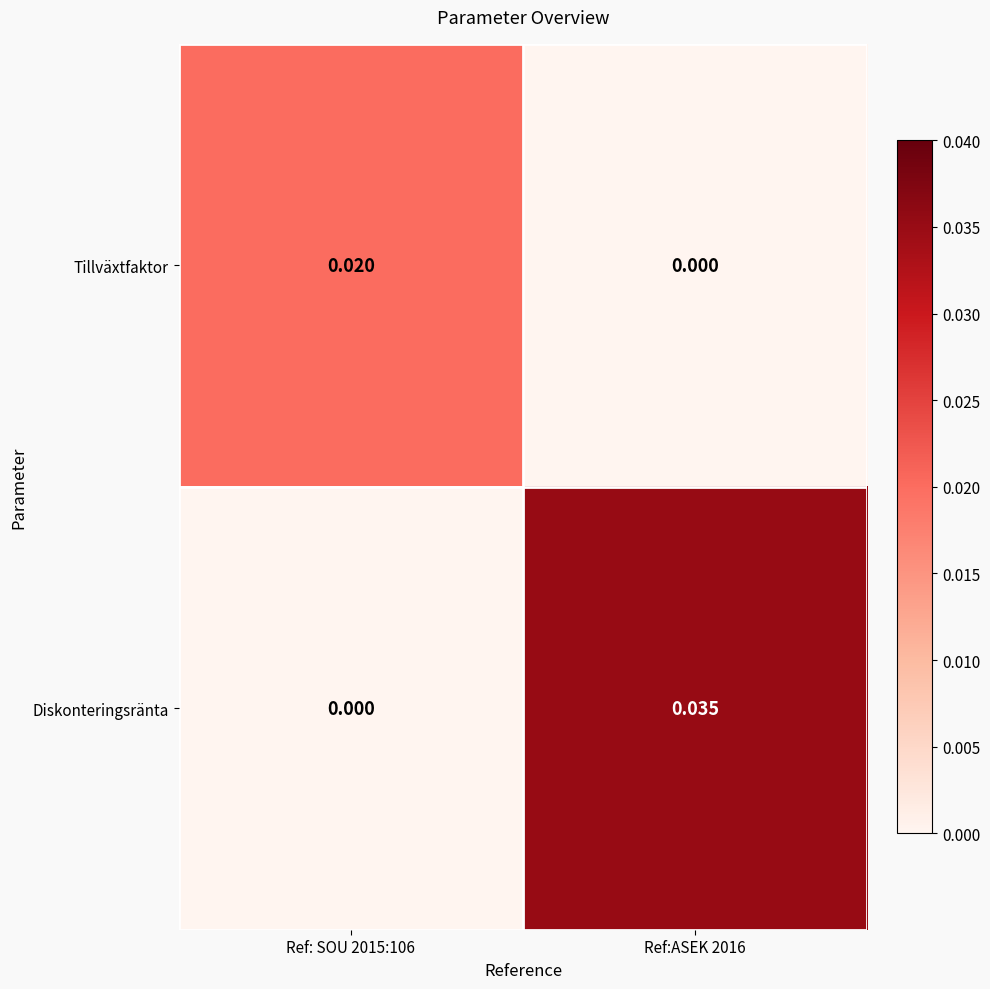

At which category is the sum across all series the highest?

Ref:ASEK 2016